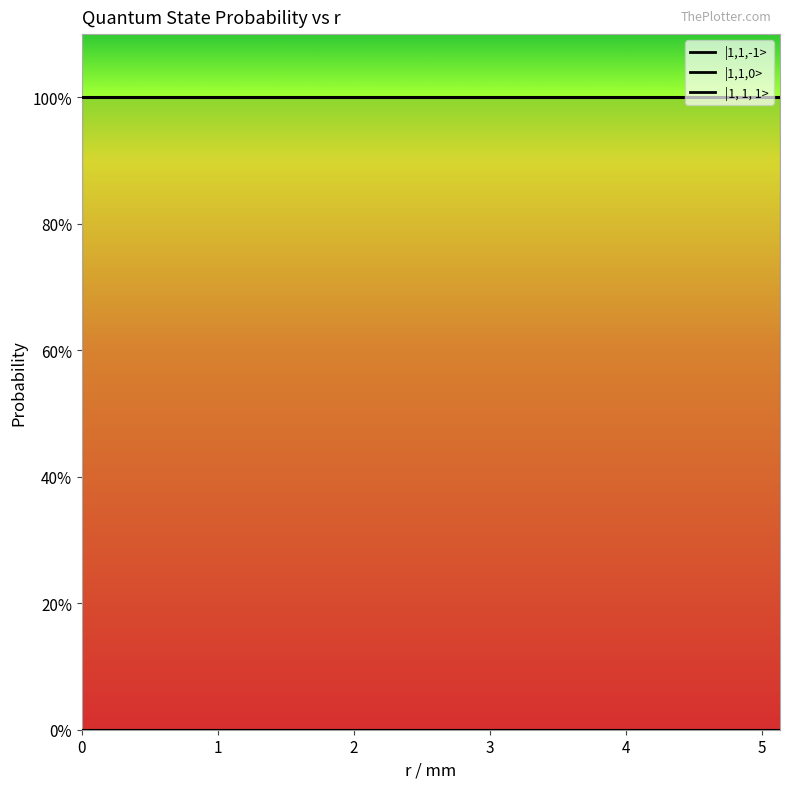

How many categories are shown in the chart?

20